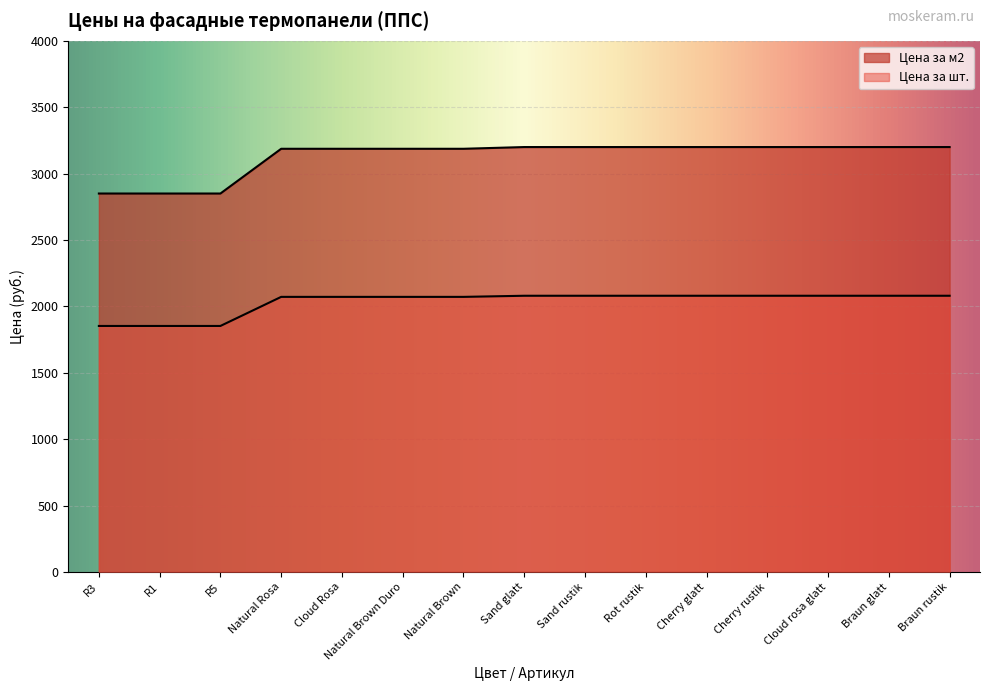

Rank the series by their average value, from lowest to highest.

Цена за шт., Цена за м2